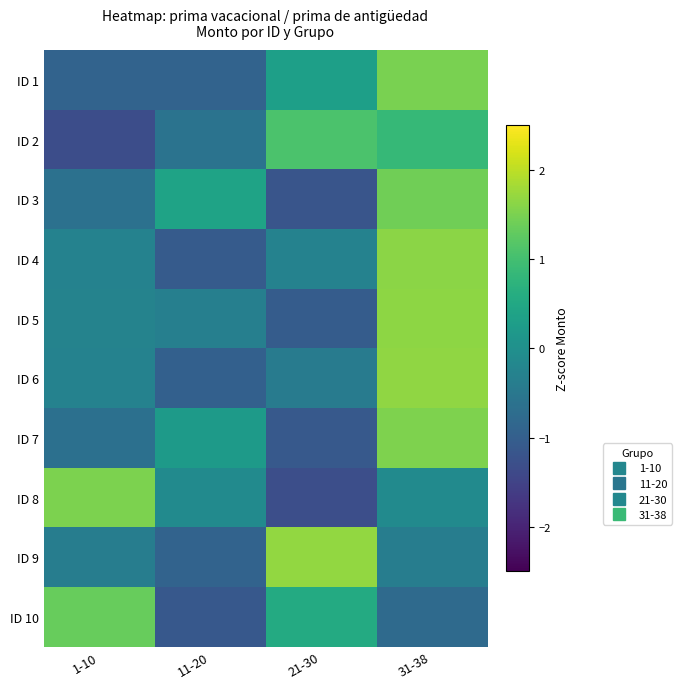

What is the minimum value shown in the chart?

-1.3